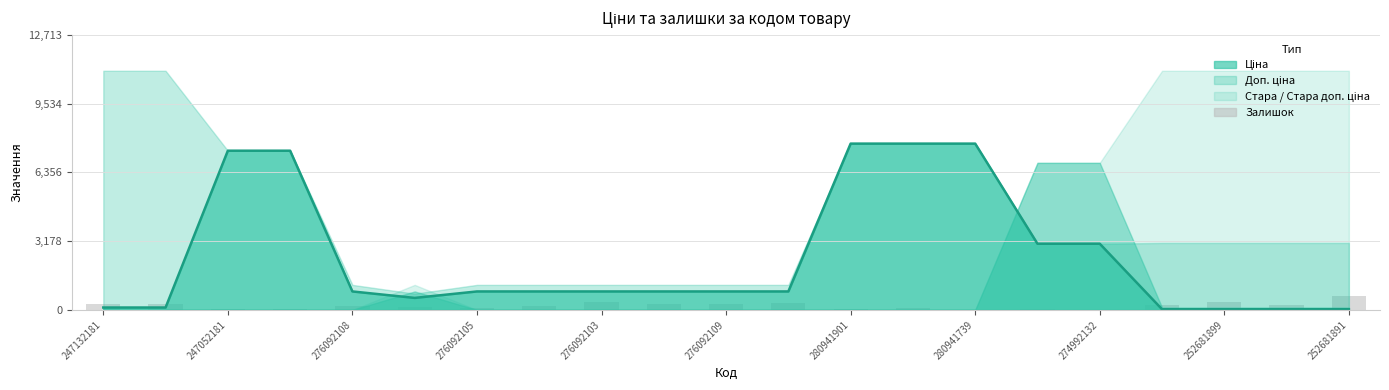

What is the lowest value of the Ціна series?

0.1